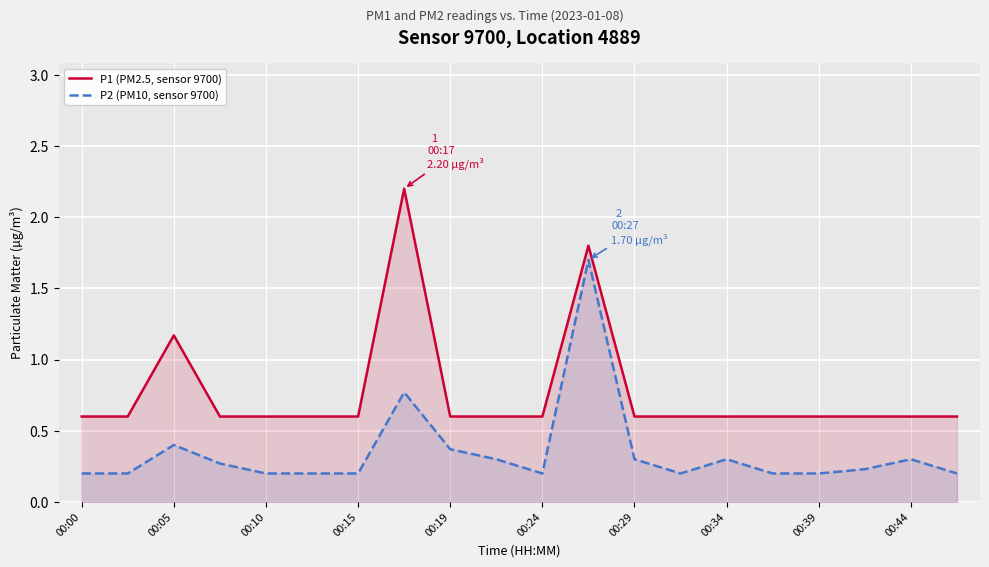

True or false: P2 (PM10, sensor 9700) and P1 (PM2.5, sensor 9700) cross at least once.

False